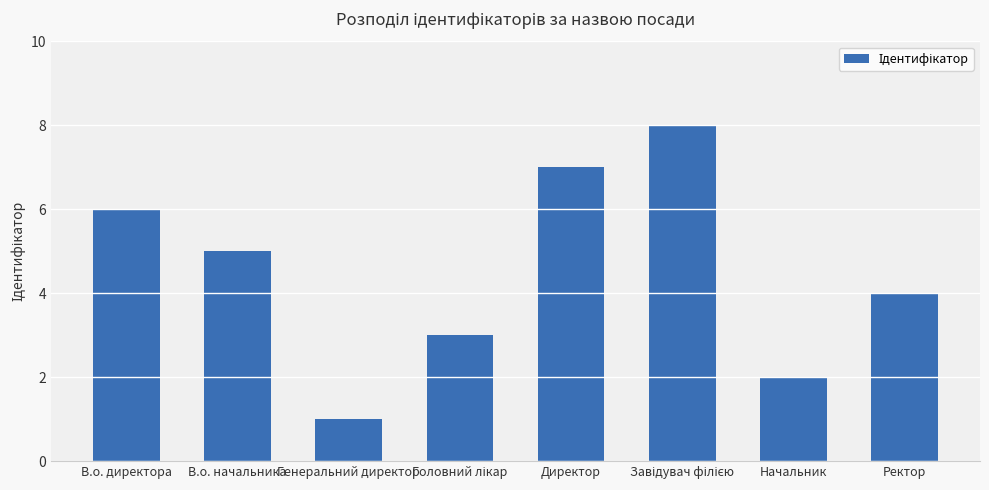

How many bars are there in total?

8